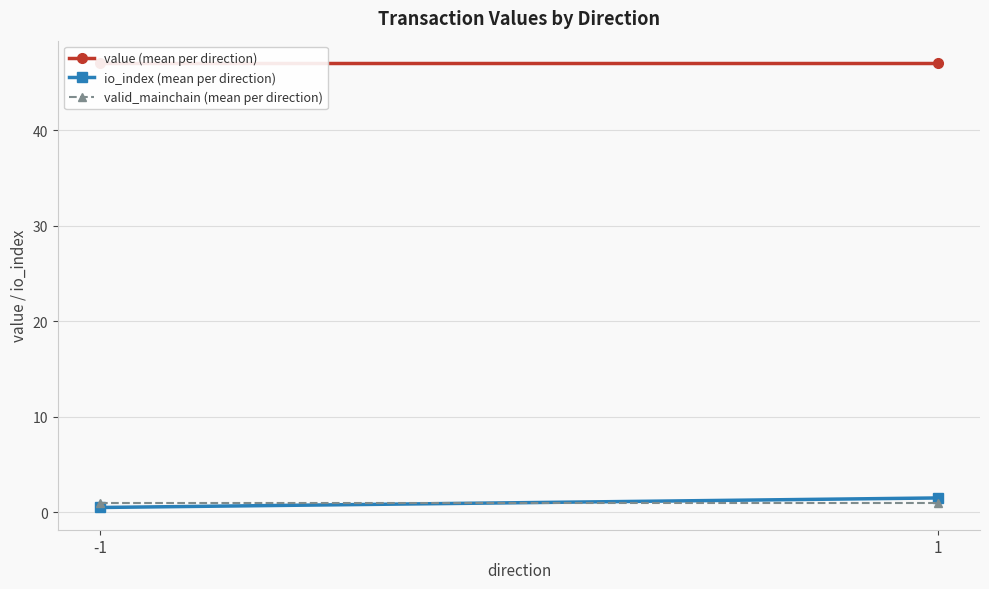

The value of value (mean per direction) at 1 is 83.2. True or false?

False